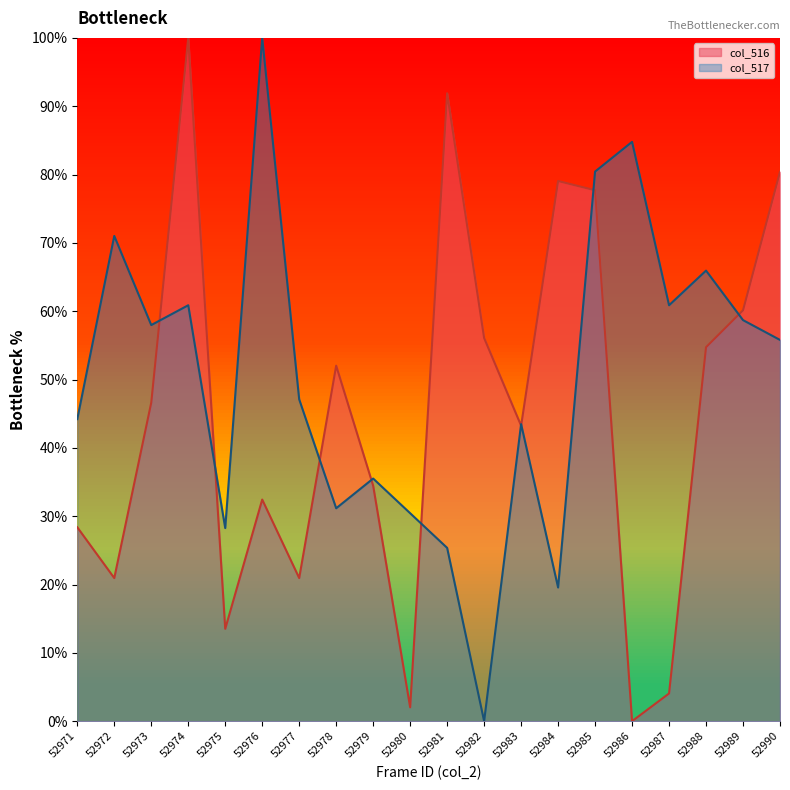

Which category has the lowest value across all series?

52986